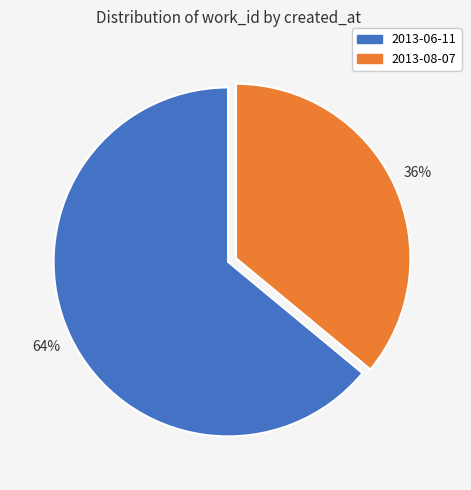

To the nearest percent, what is the combined percentage of 2013-06-11 and 2013-08-07?

100%